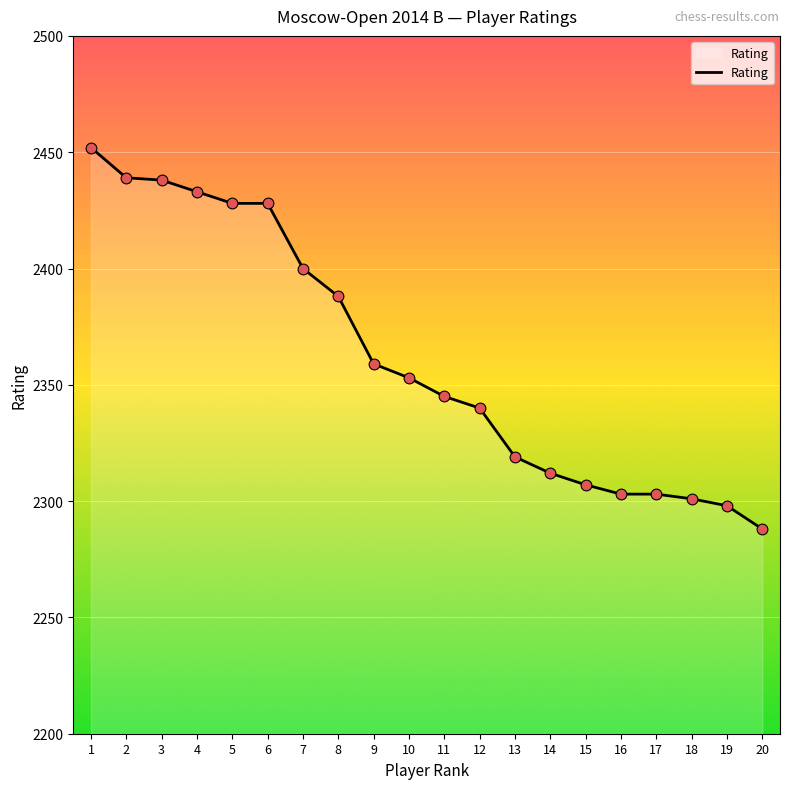

What is the change in value from 8 to 19?

-90